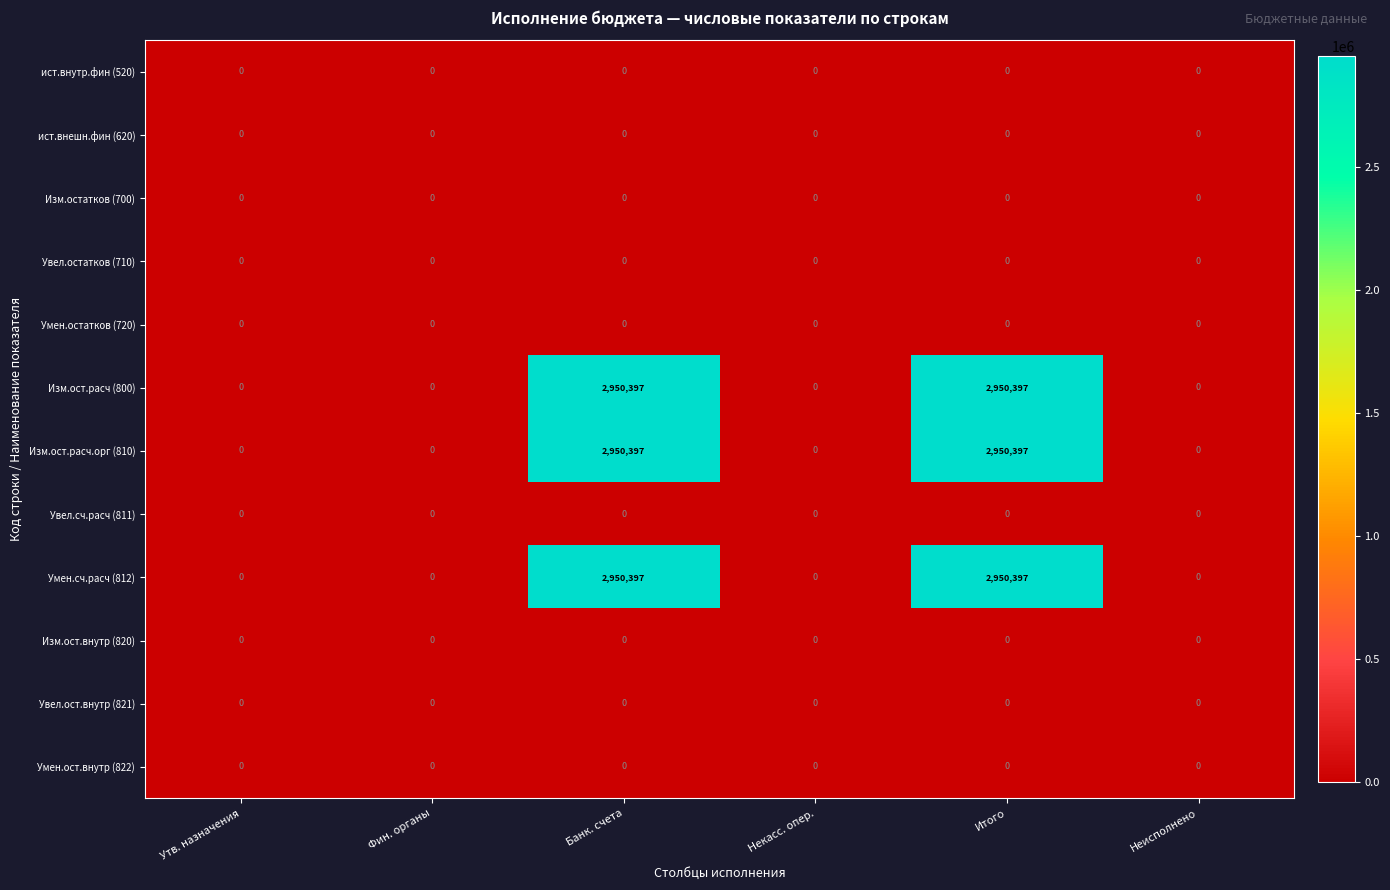

At how many categories does at least one series exceed 1725026?

2